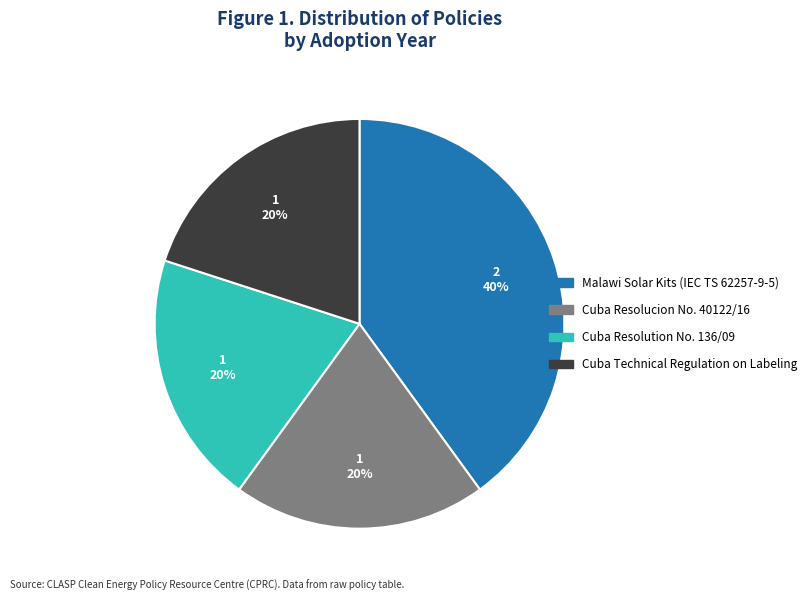

To the nearest percent, what is the average slice percentage?

25%